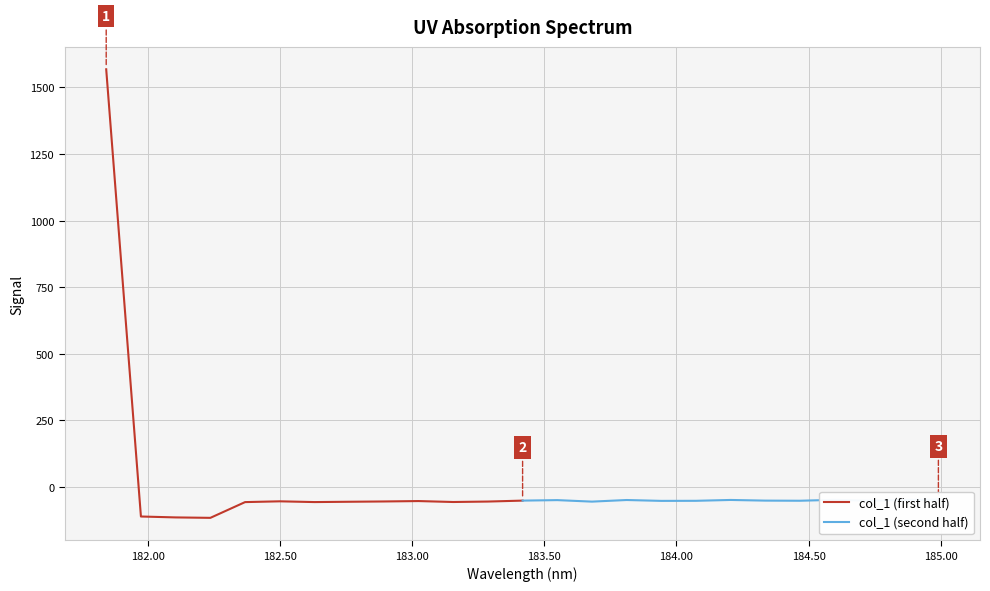

What is the highest value of the col_1 (first half) series?

1568.1